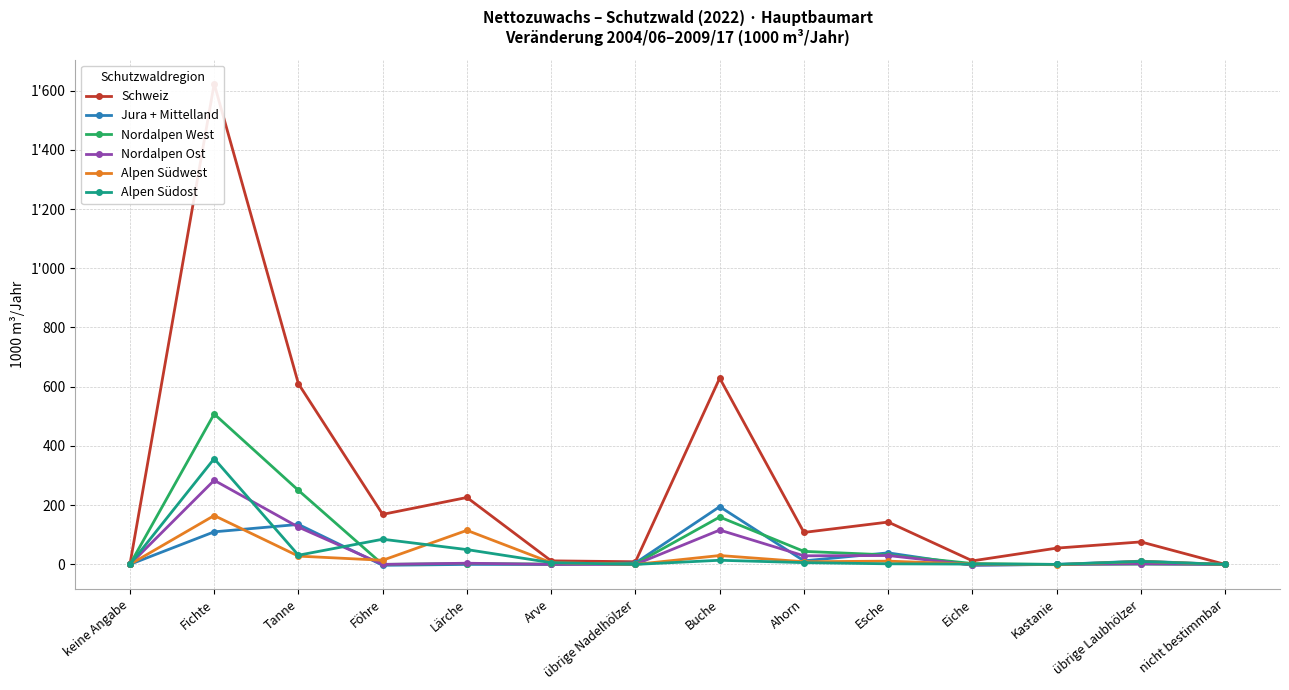

Between Arve and Kastanie, which is larger?

Kastanie